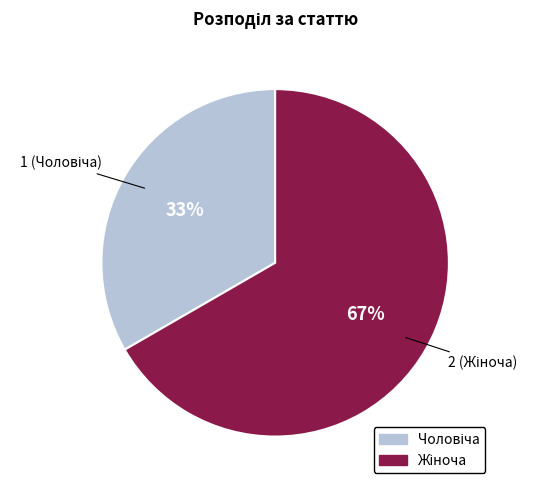

To the nearest percent, what is the average slice percentage?

50%